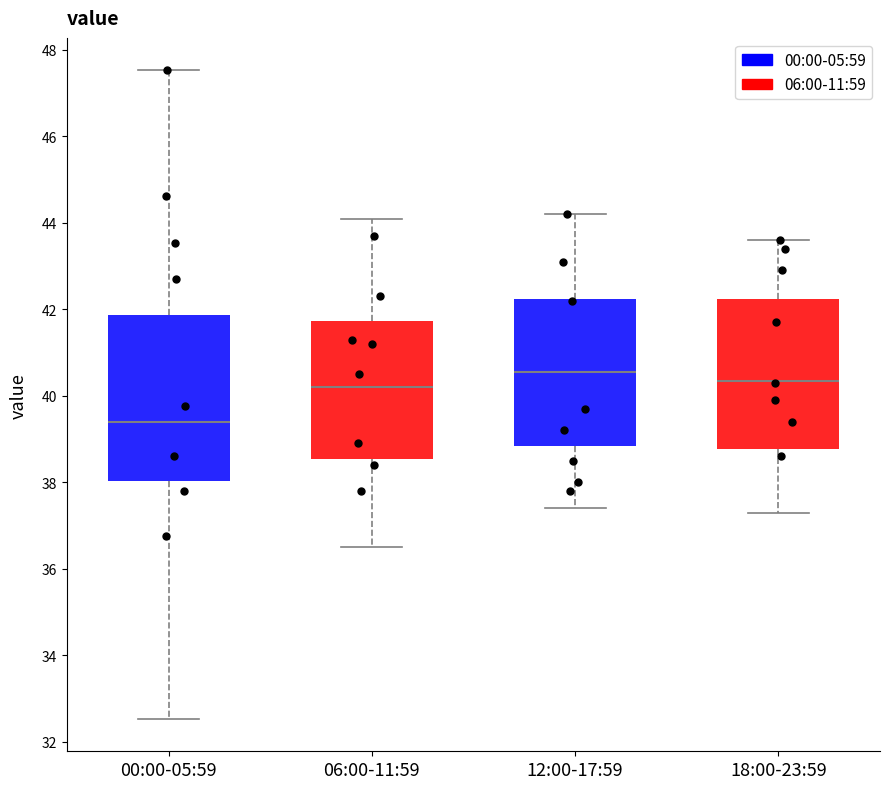

Which box's median line is the highest?

12:00-17:59